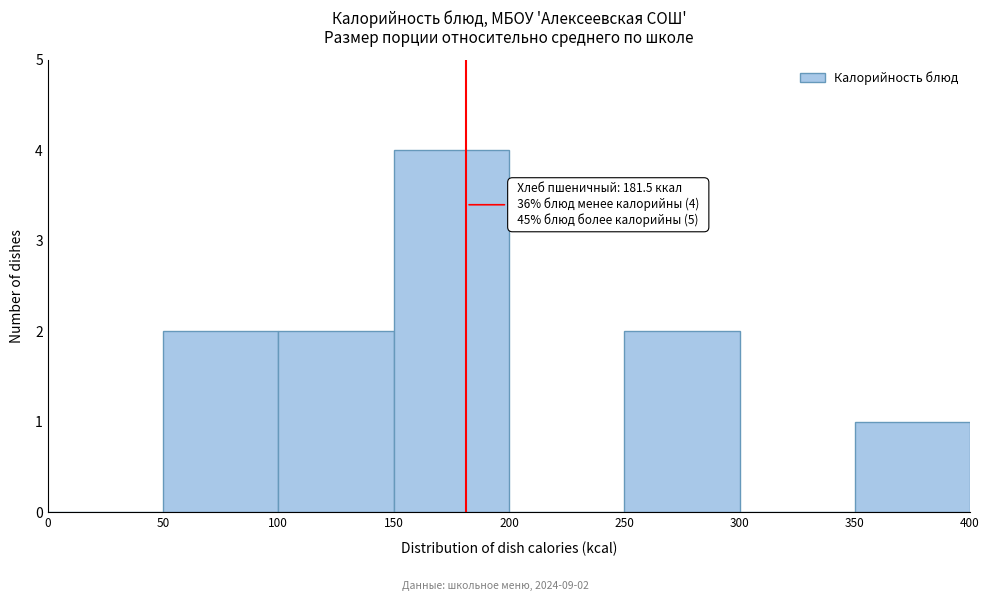

Which range on the x-axis has the tallest bar?

150 to 200